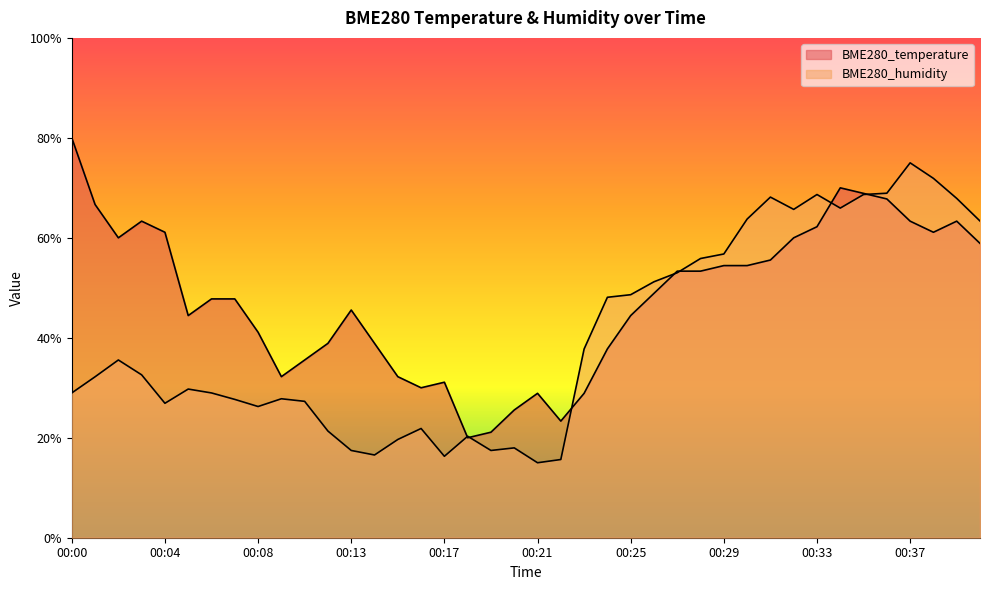

What is the highest value of the BME280_temperature series?

80.0